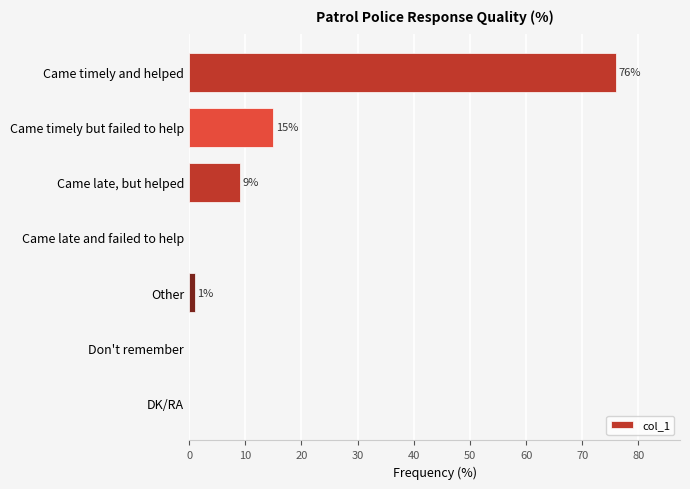

Which category has the highest value across all series?

Came timely and helped